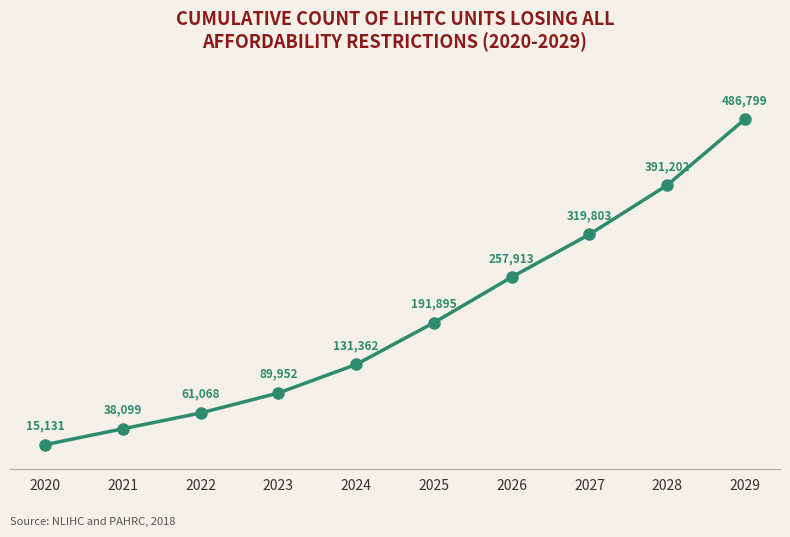

What is the greatest value displayed?

486799